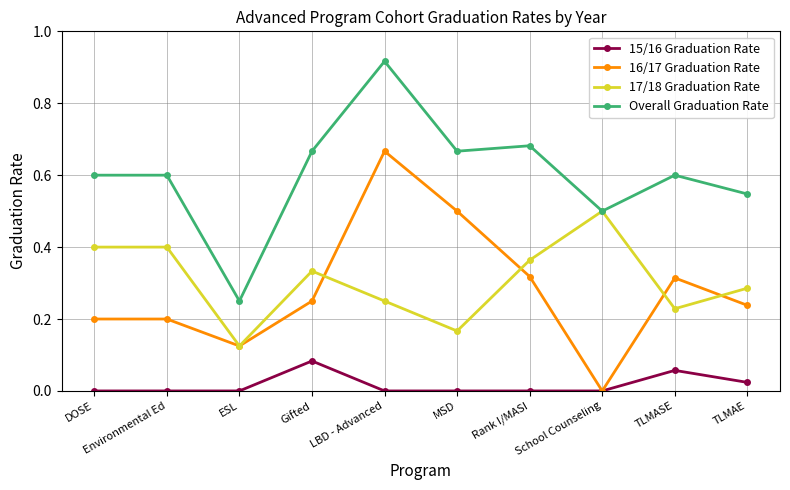

What position from the left is School Counseling?

8